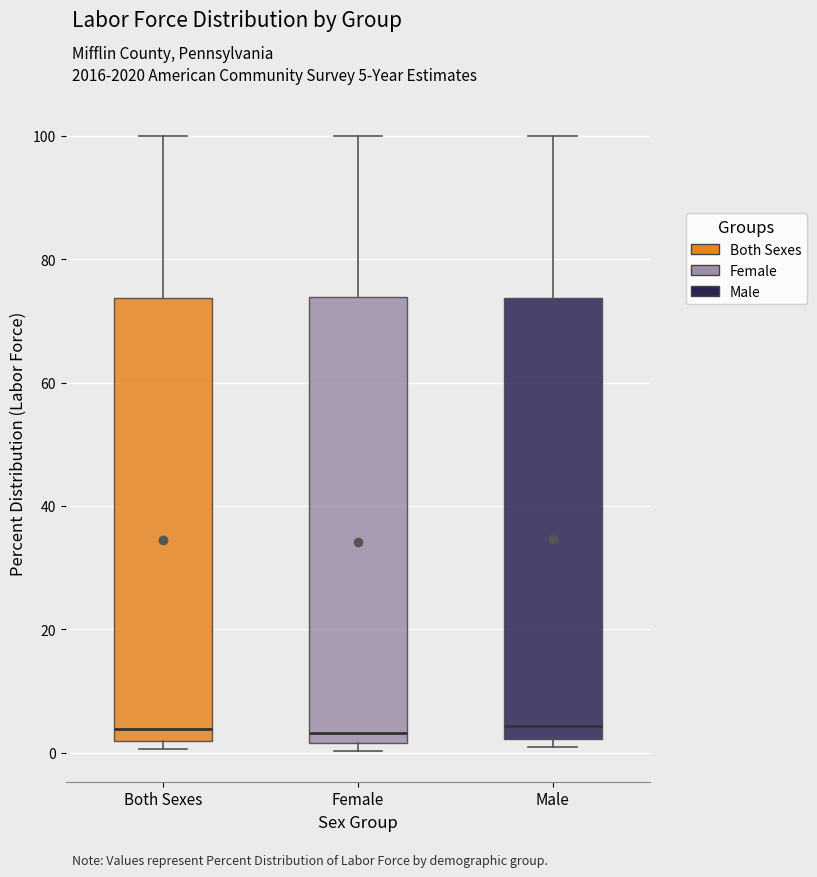

Reading left to right, transcribe this box plot: for each box, give where its median line is, the range the box spans, and where its two whiskers end, as read against the y-axis. The values are not printed on the chart, so give them approximately, as read against the axis.

Both Sexes: median 4, box 2 to 74, whiskers 0 to 100
Female: median 4, box 2 to 74, whiskers 0 to 100
Male: median 4, box 2 to 74, whiskers 0 to 100